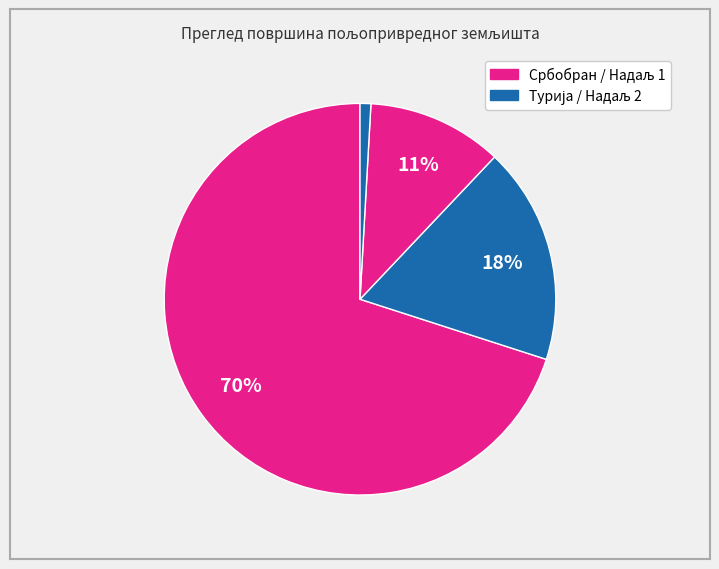

To the nearest percent, what is the difference between the largest and smallest slice percentages?

69%